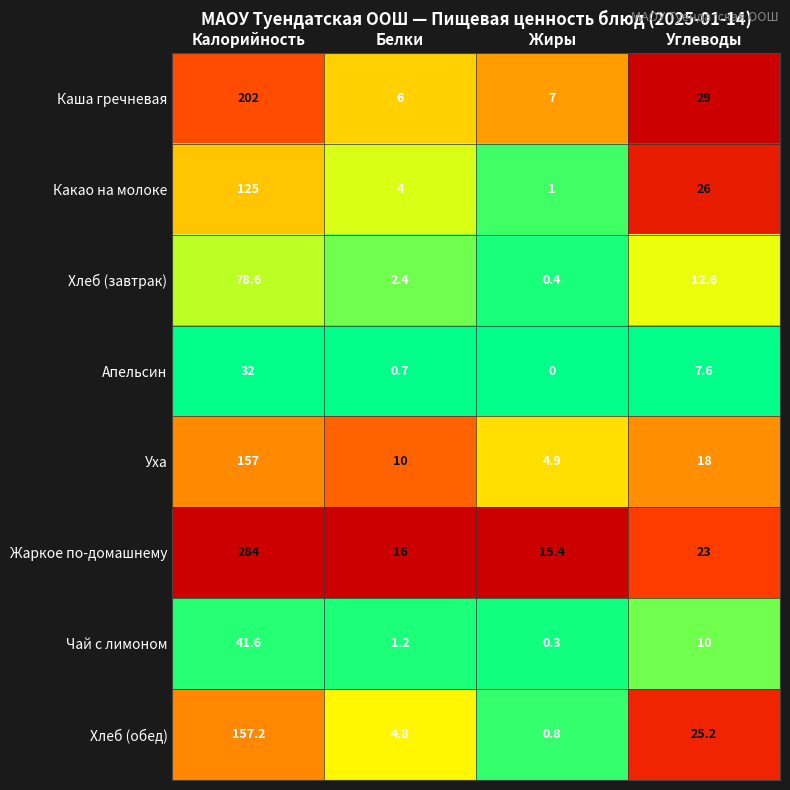

How many data points does each series have?

4